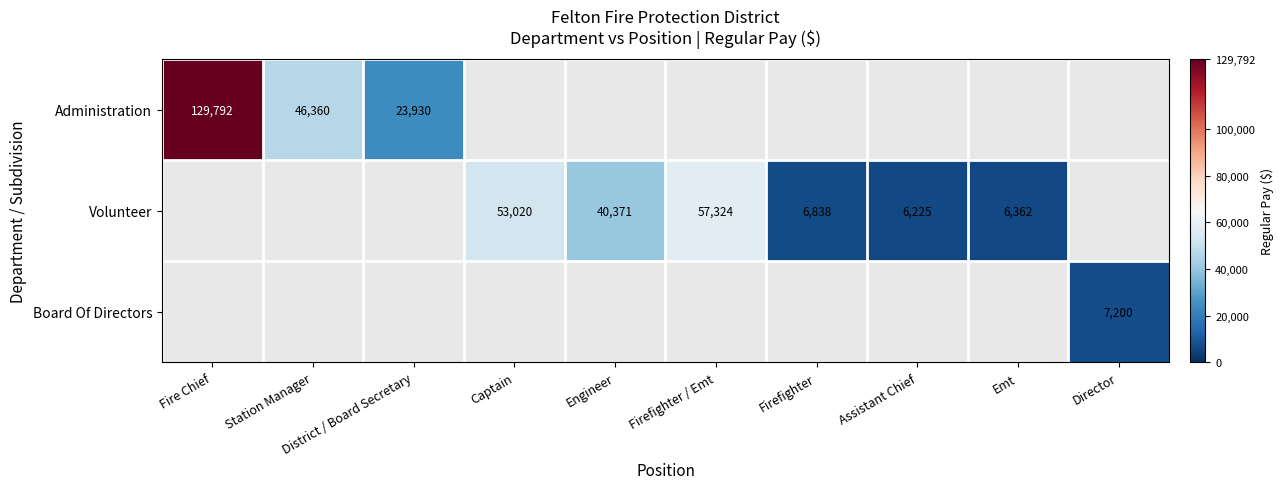

The Volunteer series shows 11051 at Assistant Chief. True or false?

False